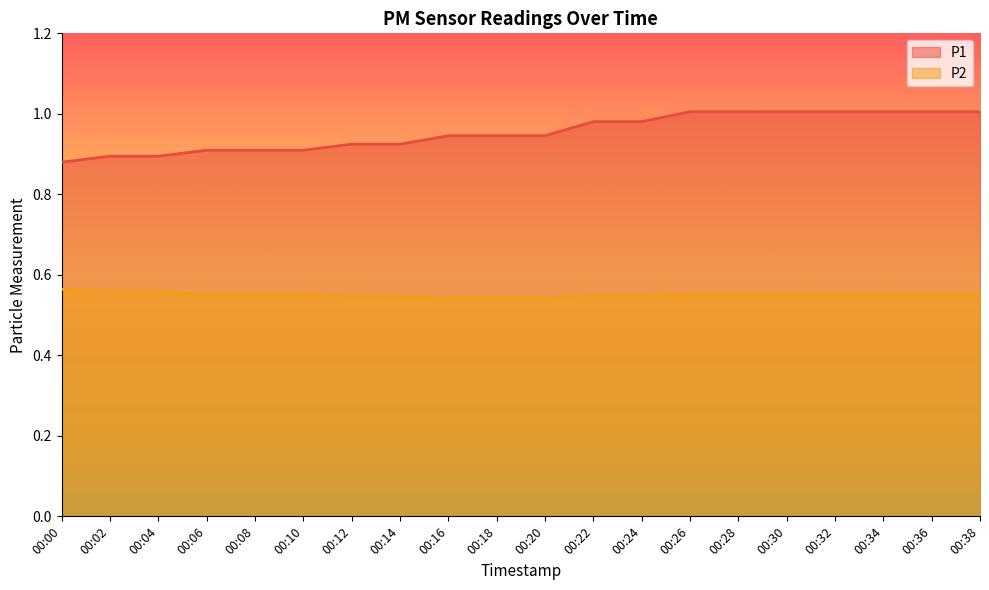

True or false: P1 has a value of 1.0 at 00:36.

True